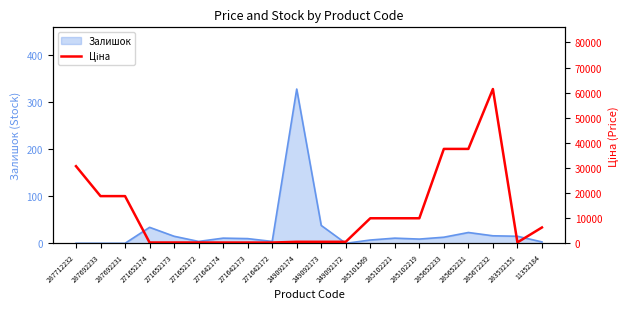

What is the maximum value for Залишок?

328